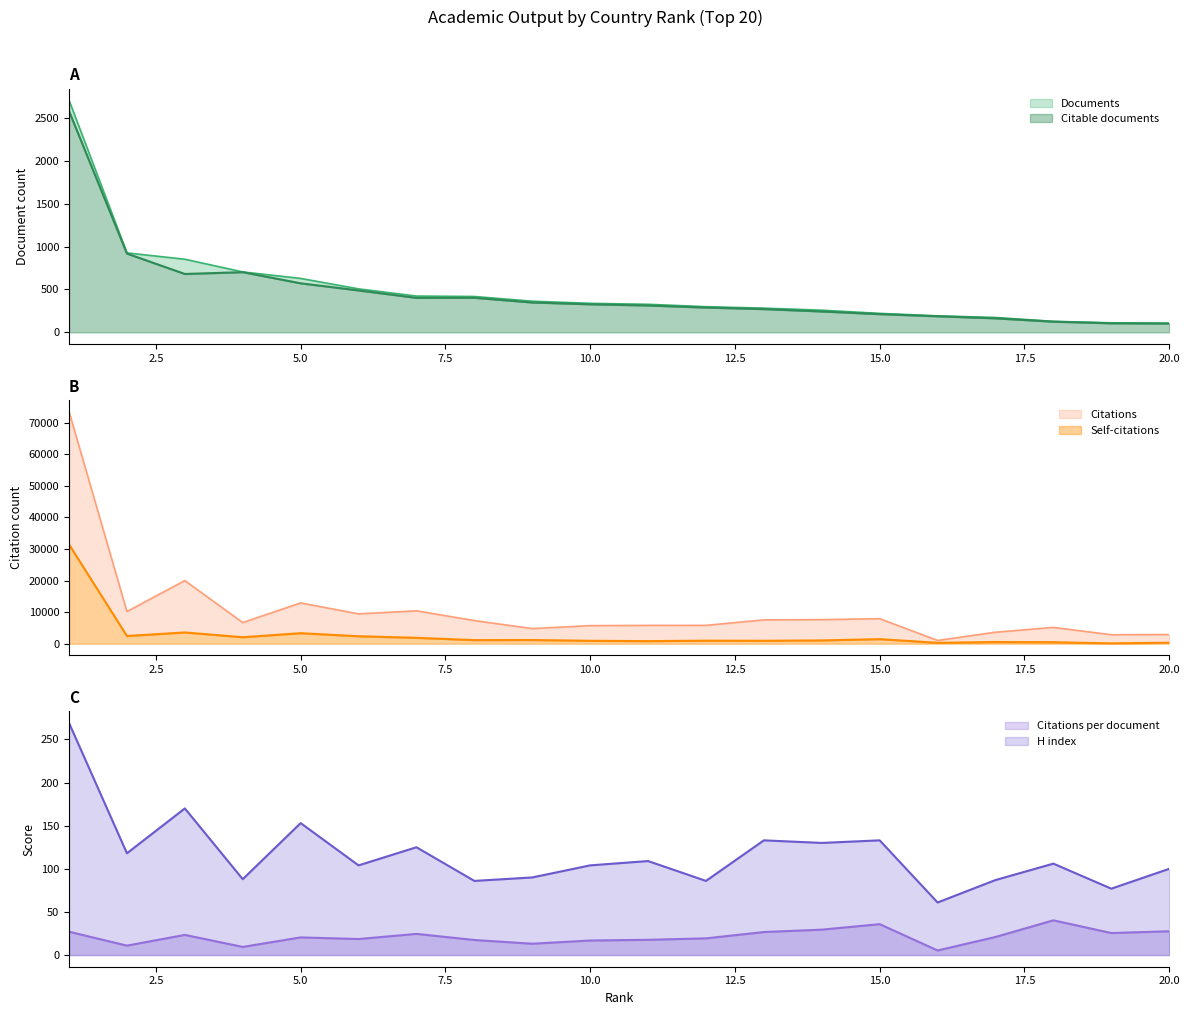

What is the highest value of the Documents series?

2710.0